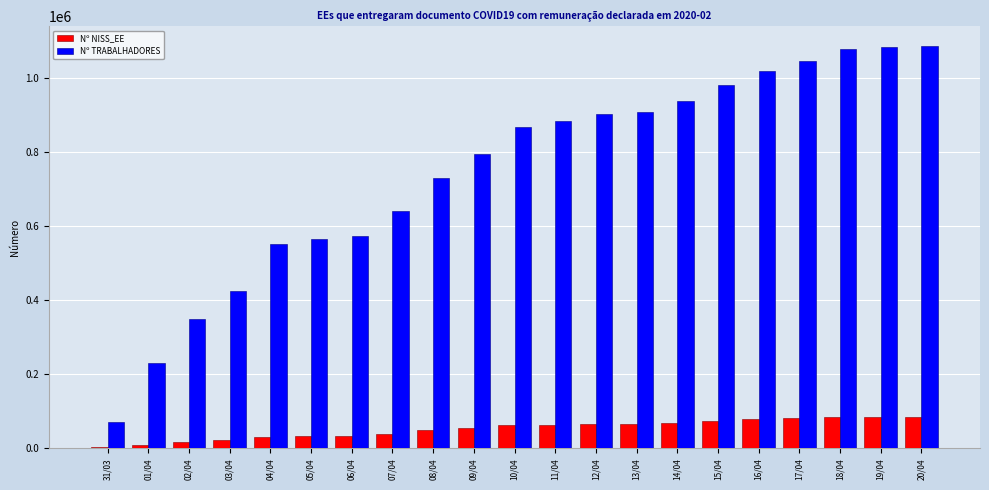

The value of Nº TRABALHADORES at 31/03 is 72507. True or false?

True